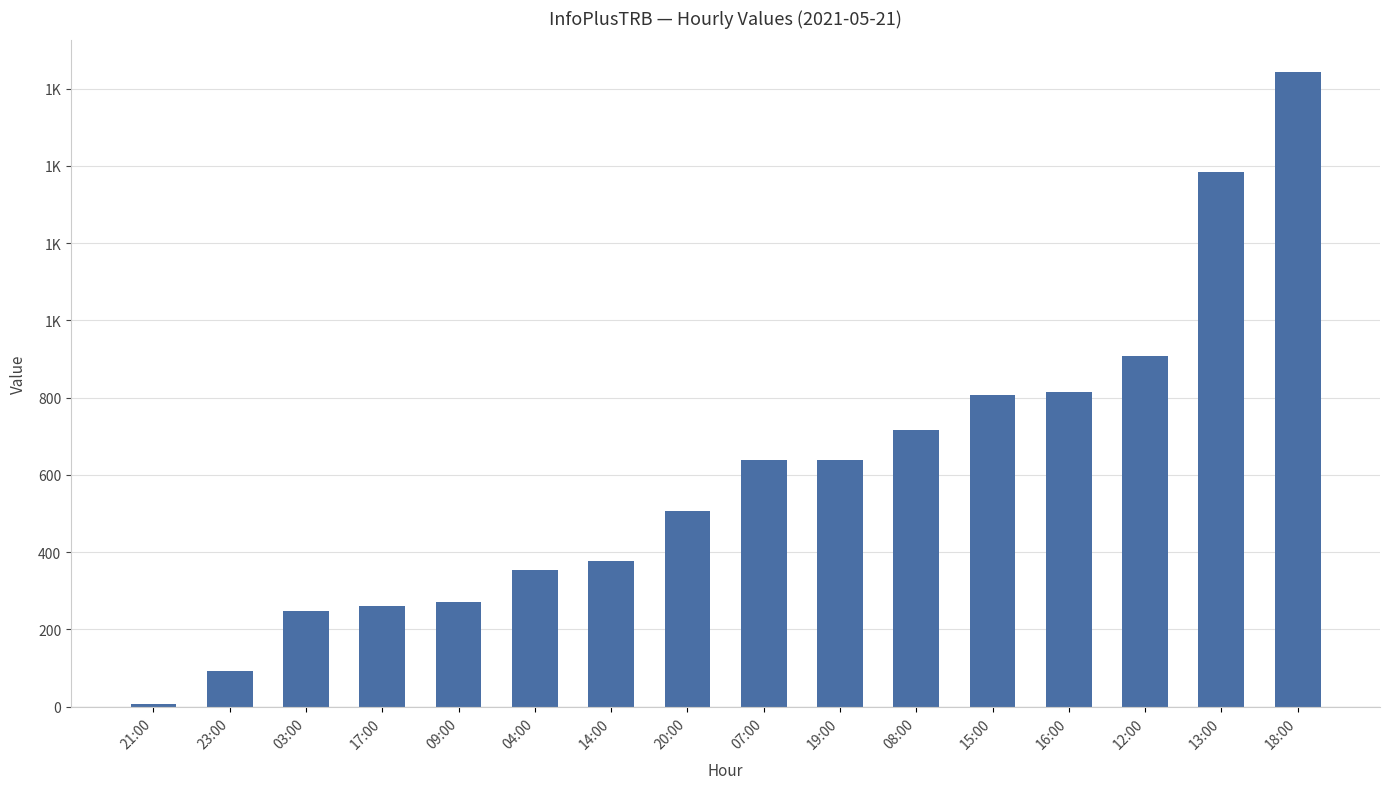

Where is the data nearest to the value 825?

16:00